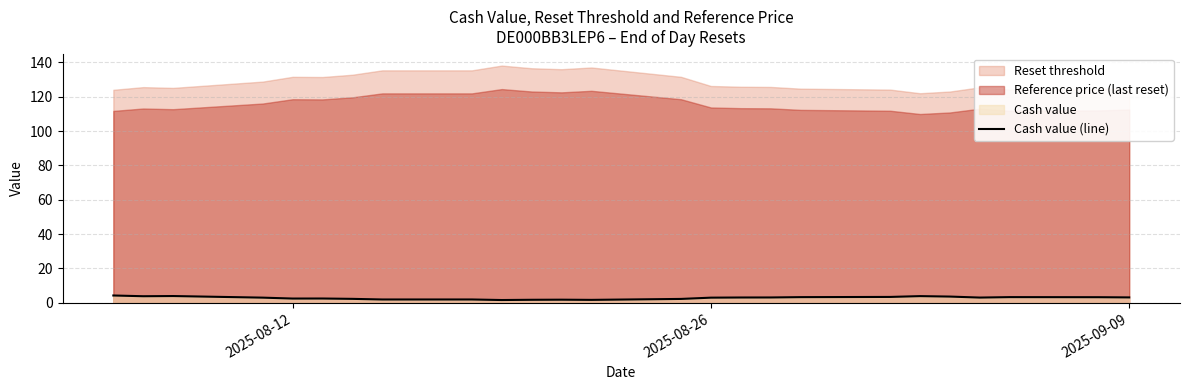

What is the difference between the second highest and minimum values?

2.3